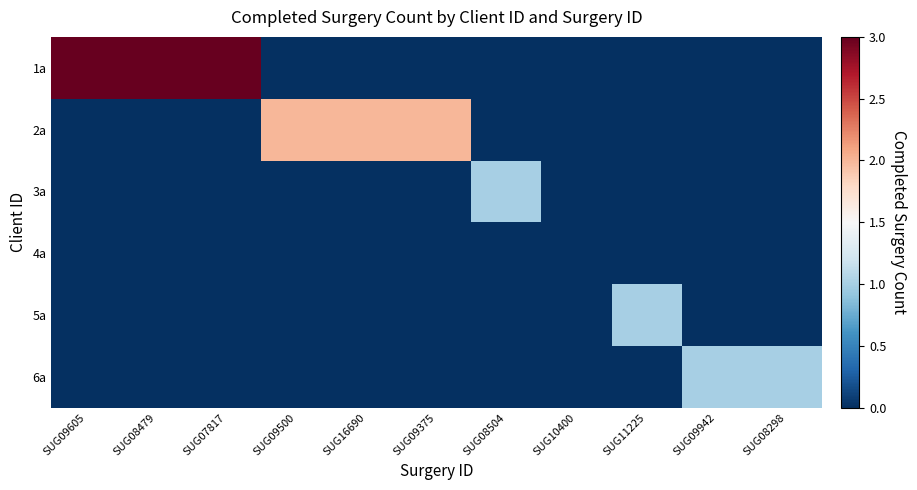

Which label corresponds to the smallest value in the chart?

SUG09500